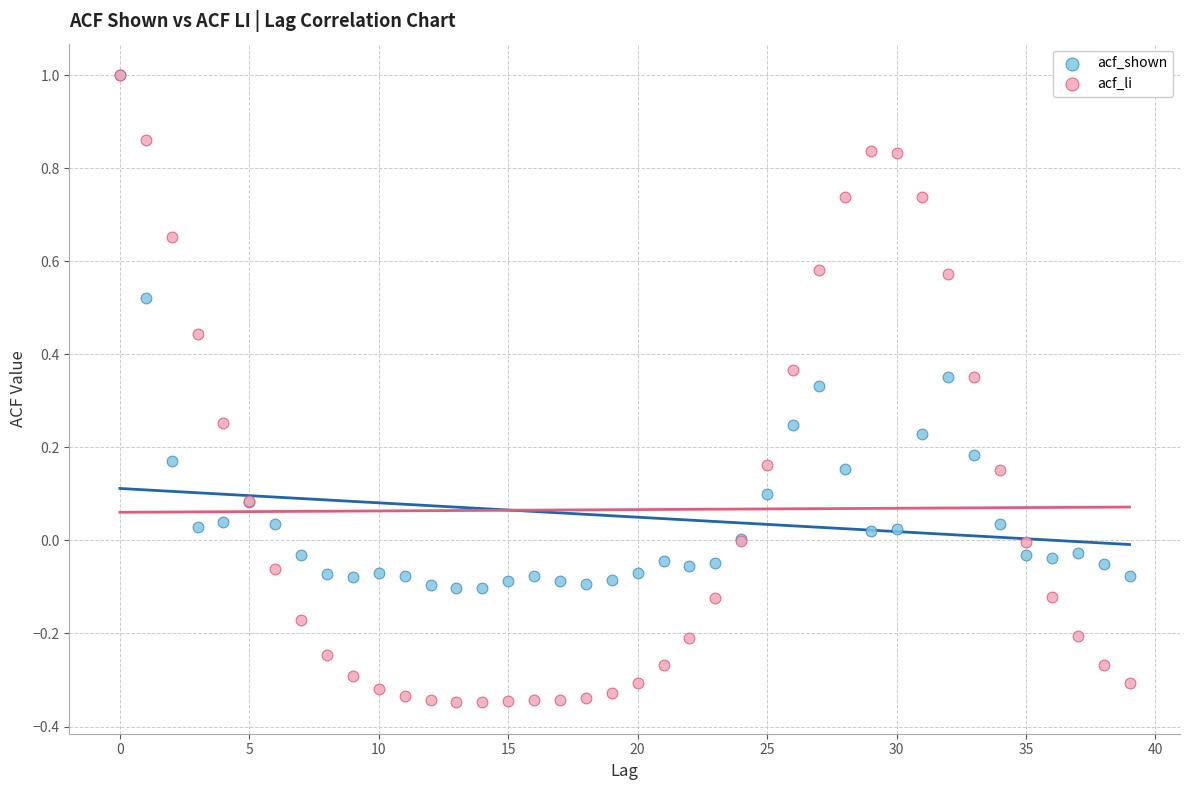

What are all the series names shown in the legend?

acf_shown, acf_li